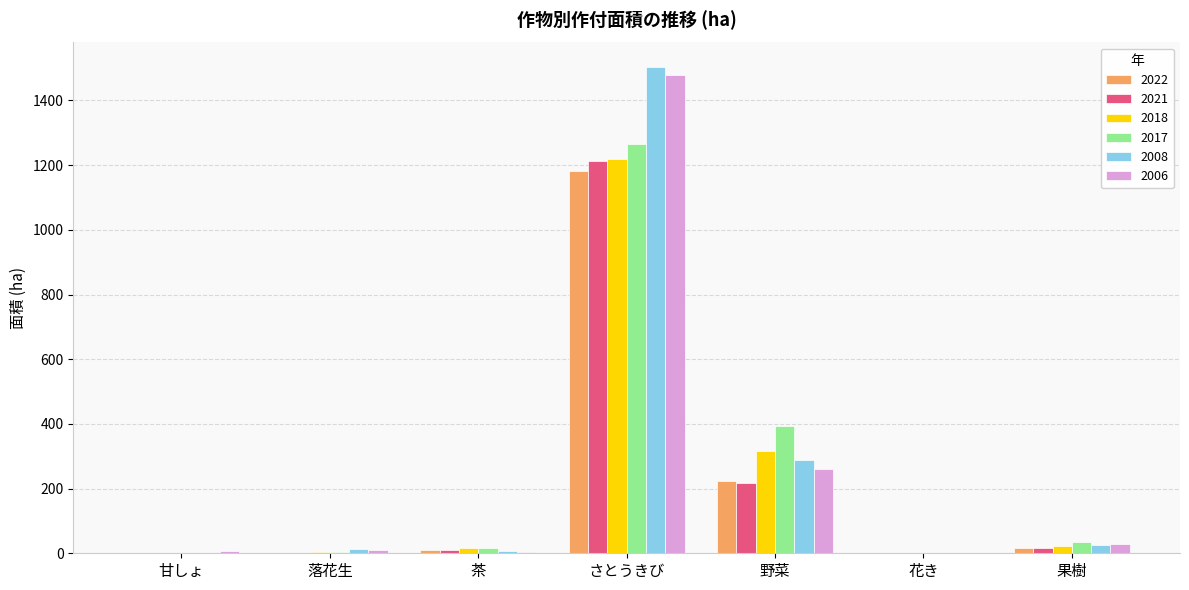

How many groups of bars are there?

7